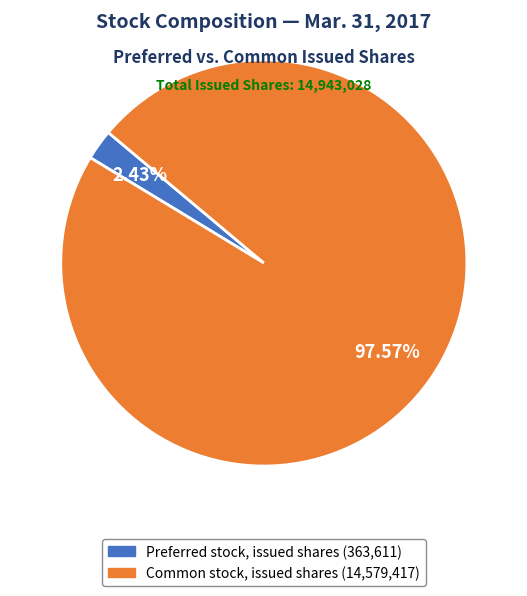

Is it true that Preferred stock, issued shares is 2% of the pie?

True